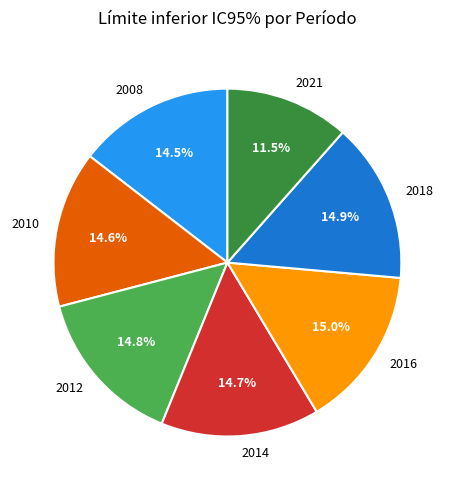

The 2014 slice represents 5% of the pie. True or false?

False